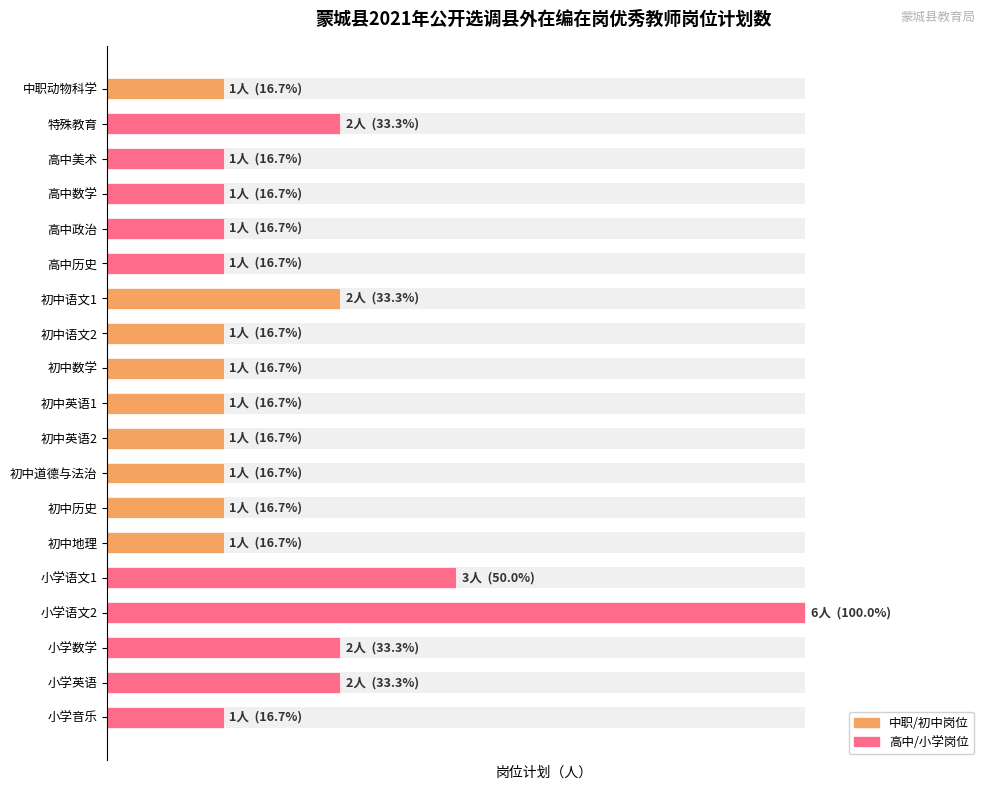

How many bars are there in total?

19